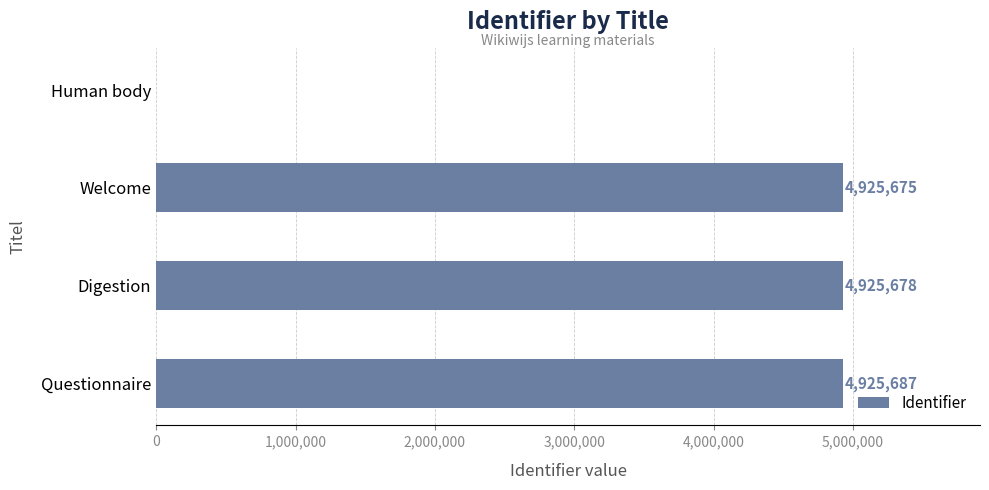

What is the sum of all values?

14777040